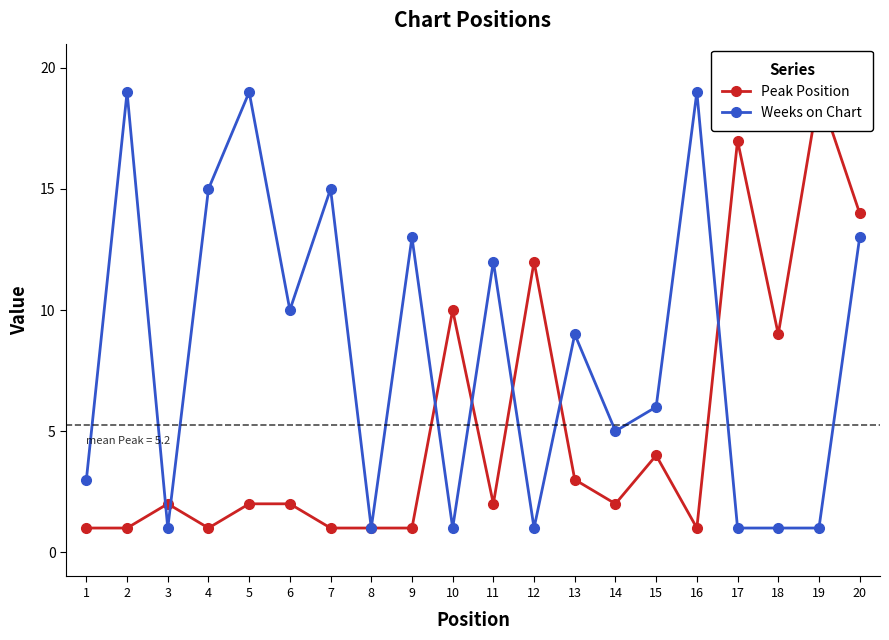

At how many categories does at least one series exceed 17?

4